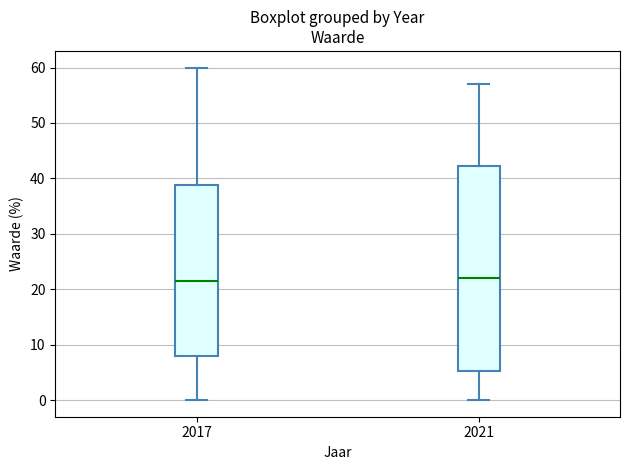

Reading left to right, transcribe this box plot: for each box, give where its median line is, the range the box spans, and where its two whiskers end, as read against the y-axis. The values are not printed on the chart, so give them approximately, as read against the axis.

2017: median 22, box 8 to 39, whiskers 0 to 60
2021: median 22, box 5 to 42, whiskers 0 to 57